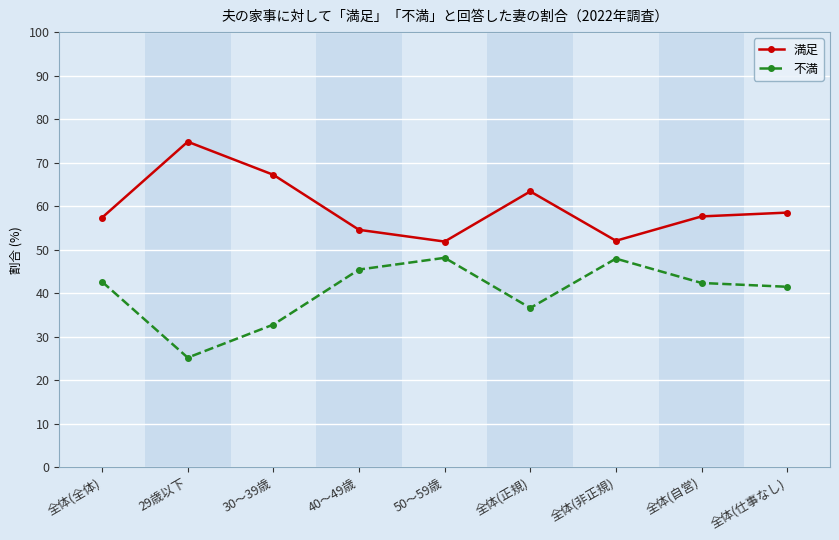

What is the value of the 満足 point at the 2nd from the left?

74.8